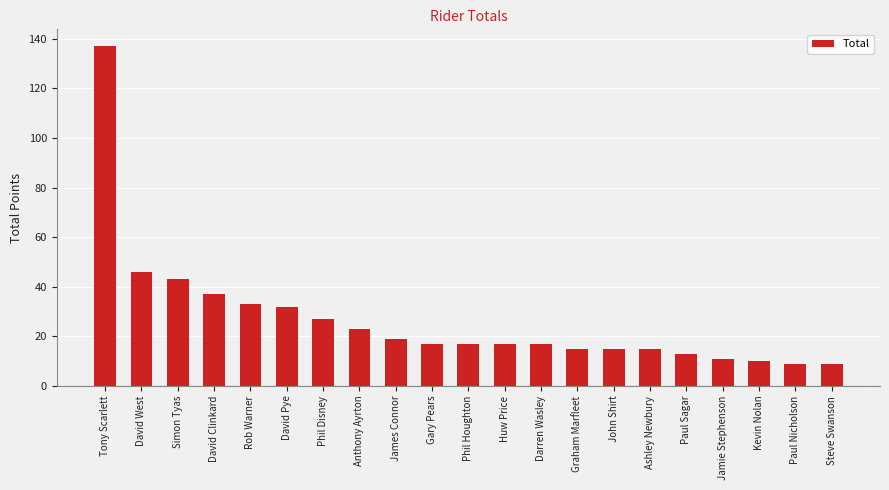

What is the change in value from Rob Warner to Steve Swanson?

-24